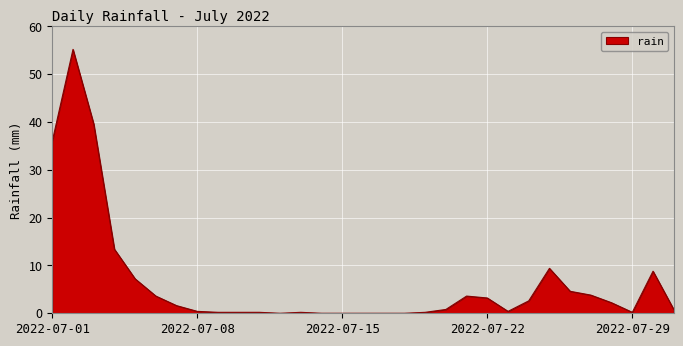

At which category does the data reach its first local valley?

2022-07-12